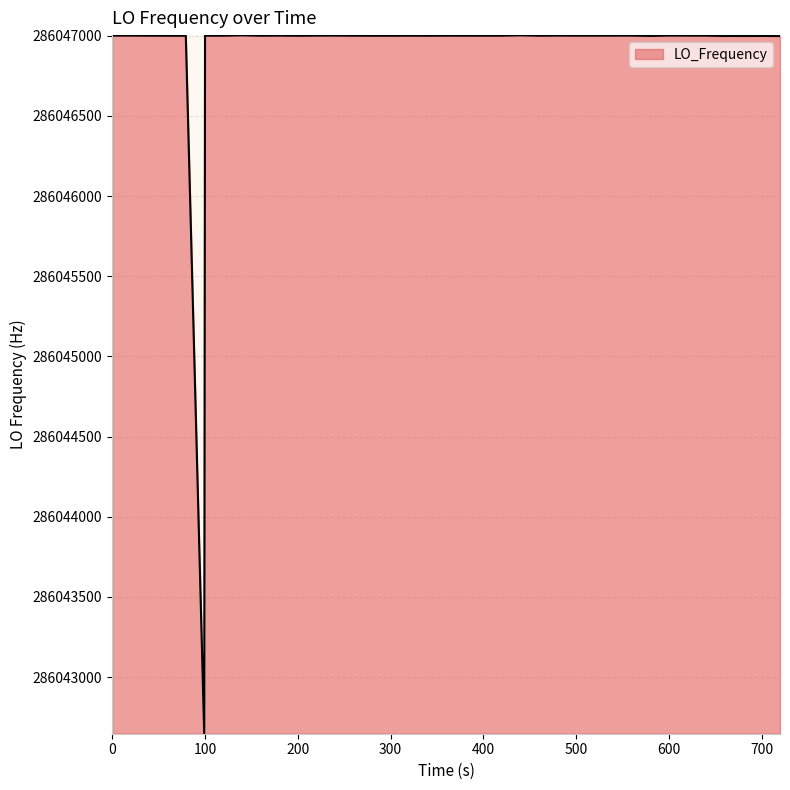

What is the difference between the maximum and second lowest values?

4.7